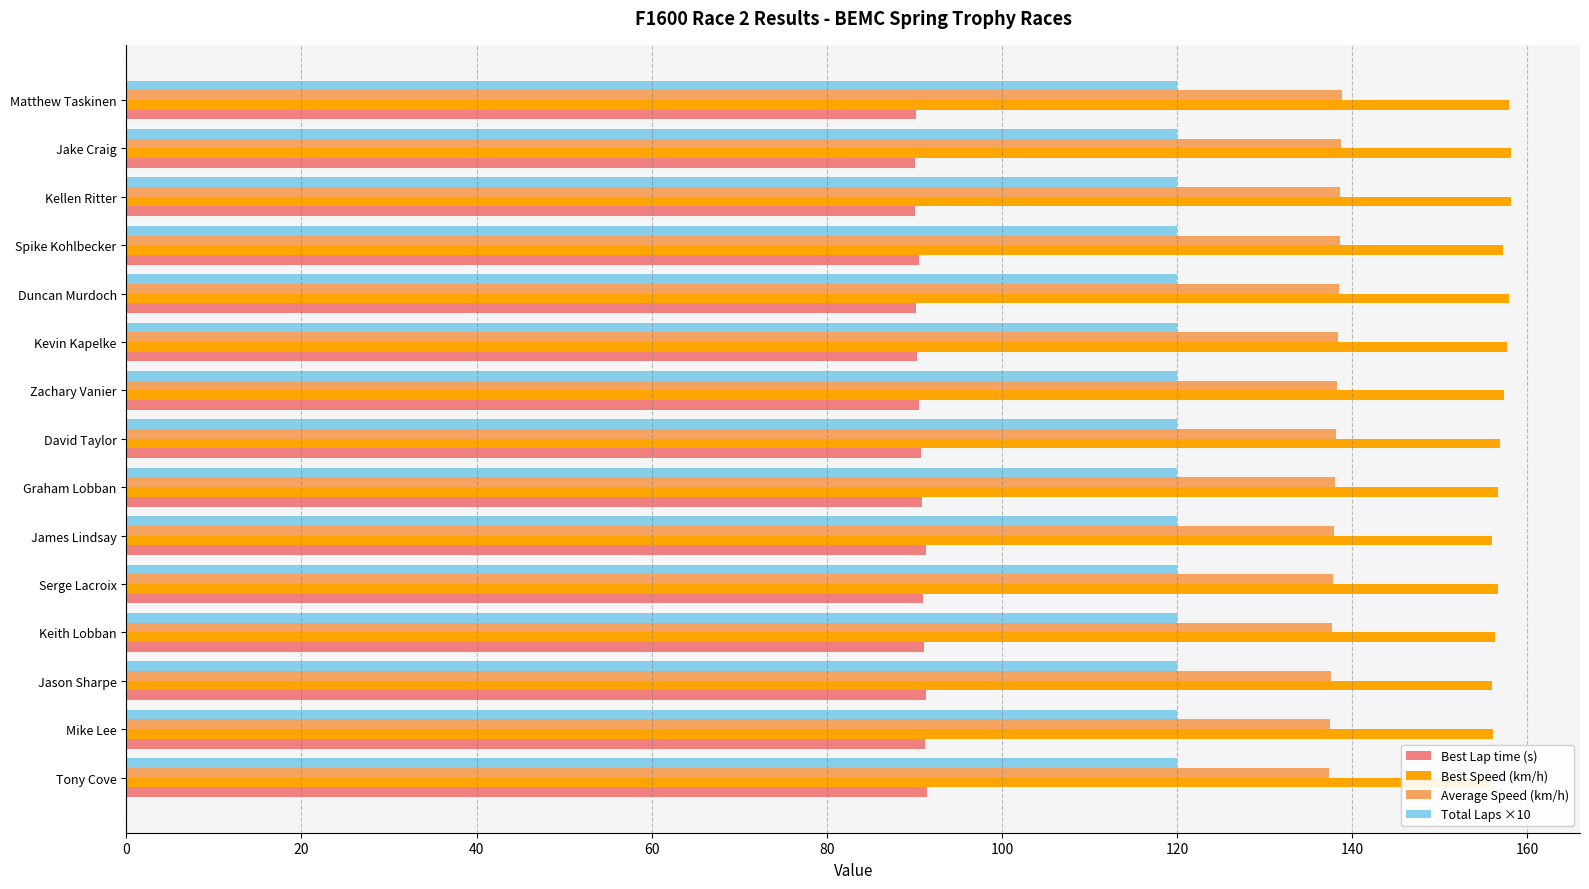

What is the value of the Best Speed (km/h) bar at the 9th from the left?

156.7